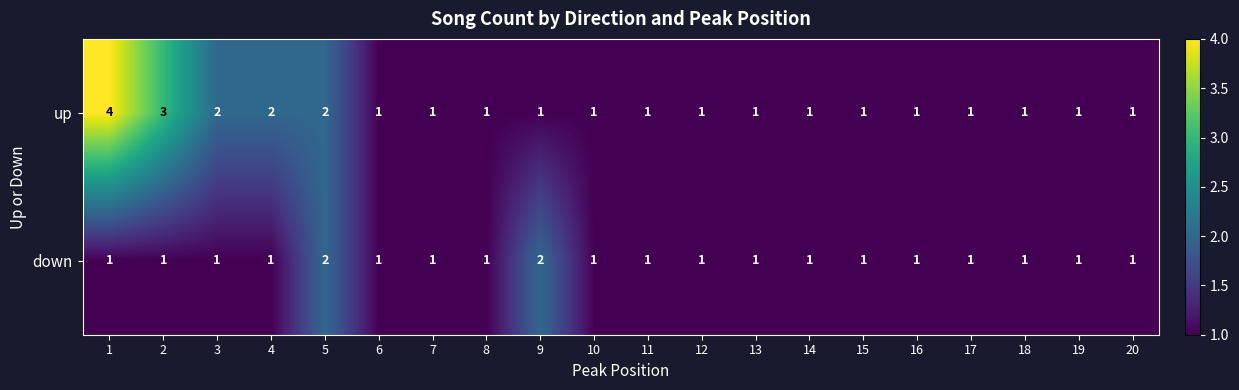

The value of up at 12 is 1. True or false?

True